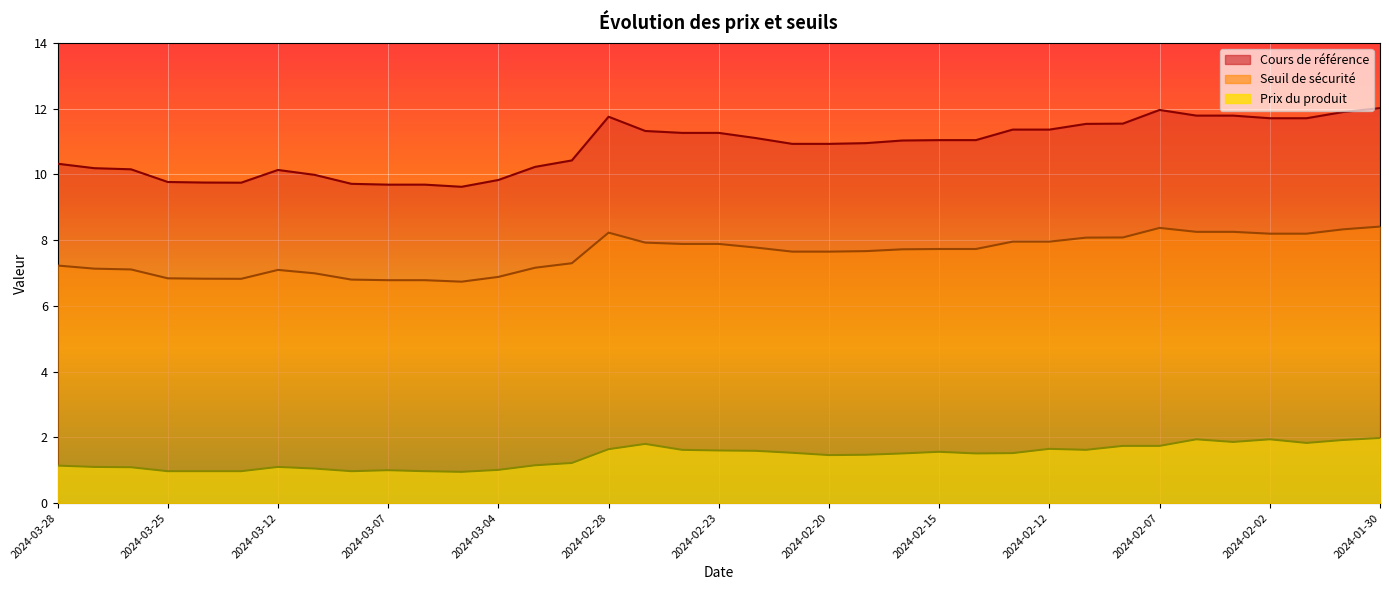

What is the sum of all Prix du produit values?

52.7